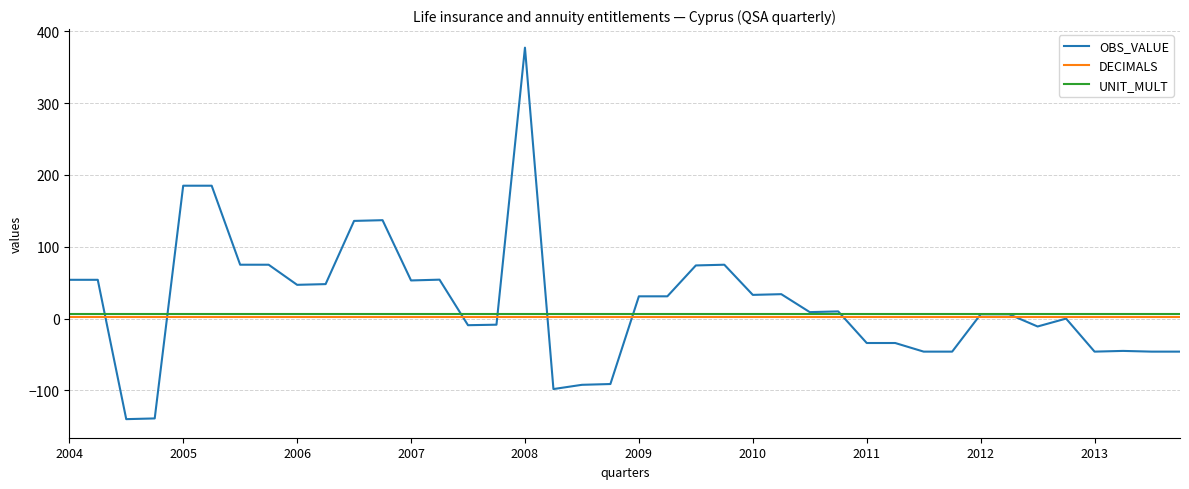

Which series has the largest range (max minus min)?

OBS_VALUE